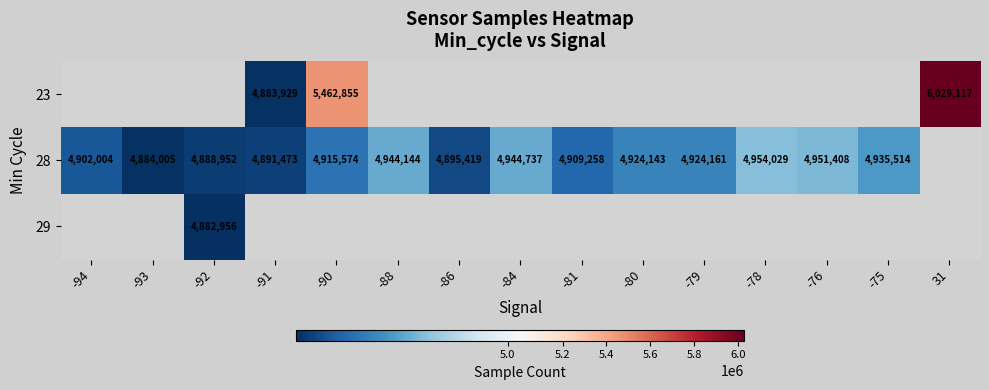

Which label corresponds to the largest value in the chart?

31